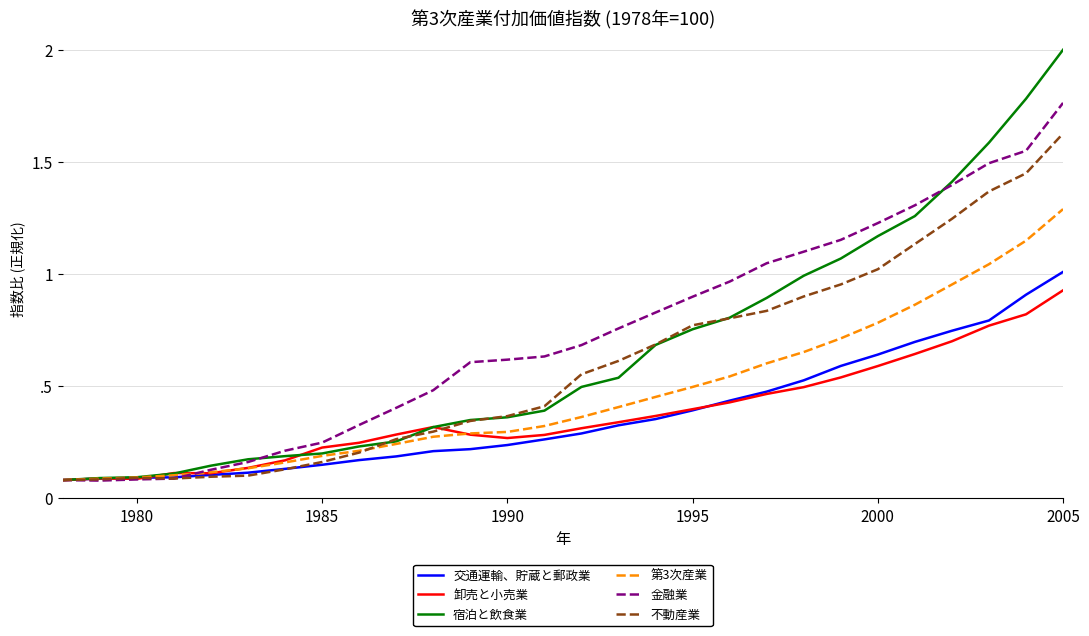

Is this an area chart (filled region under the line)?

No